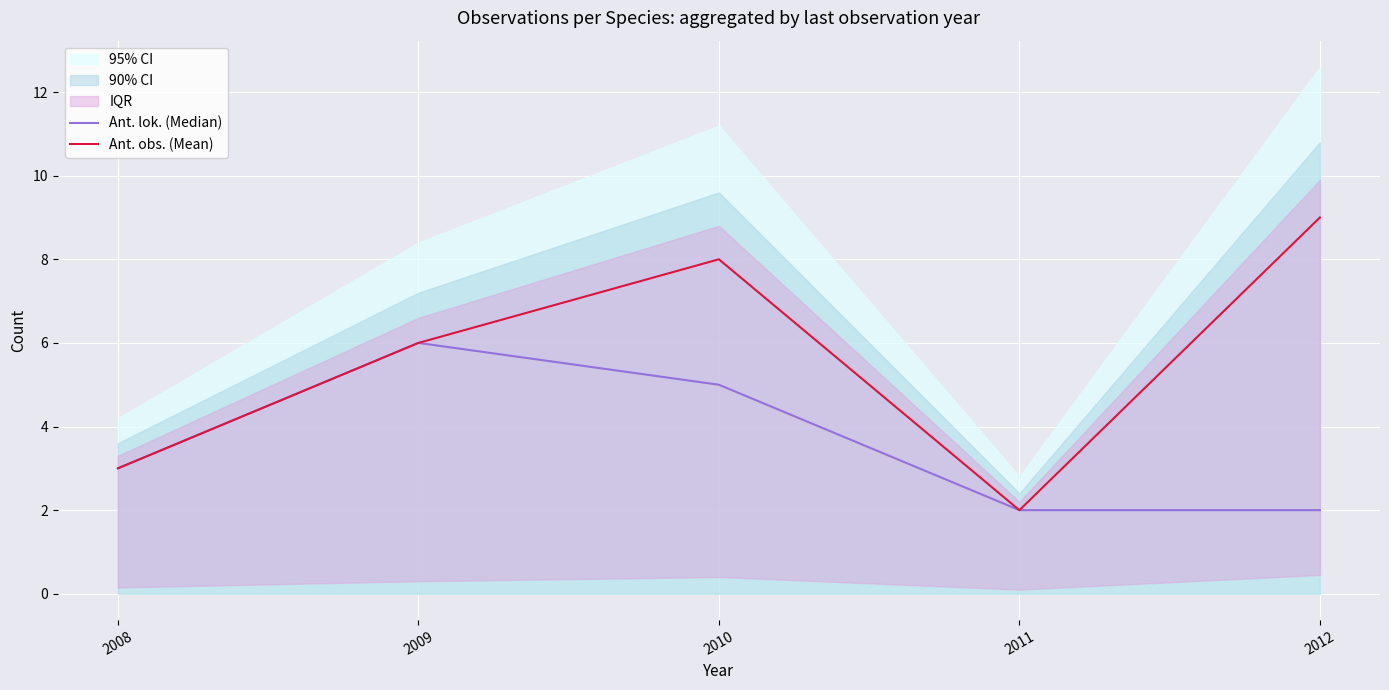

Where does the Ant. obs. (Mean) series first go above 6?

2010